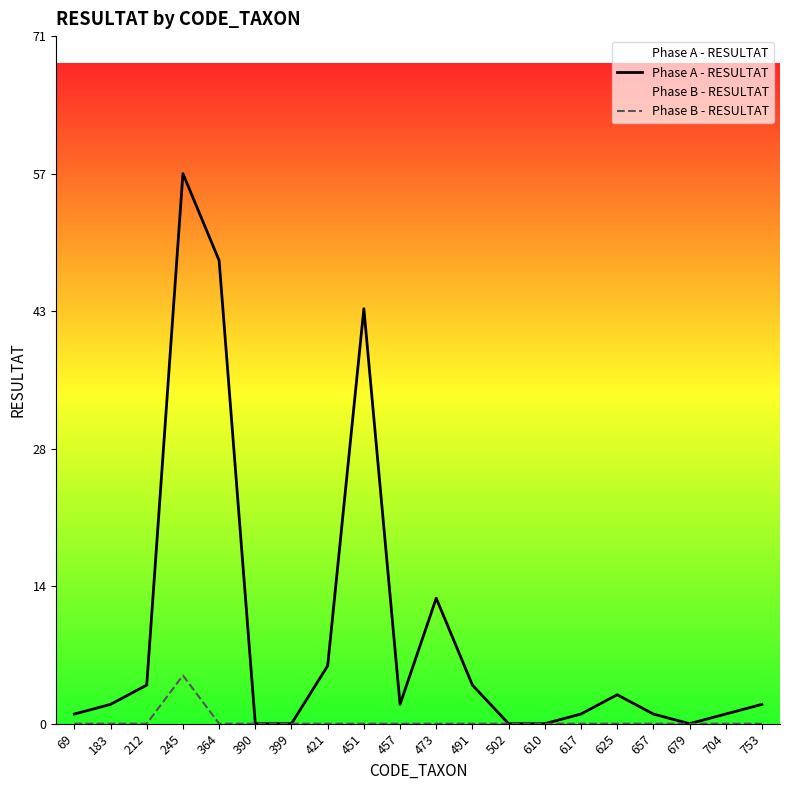

How many categories are shown in the chart?

20